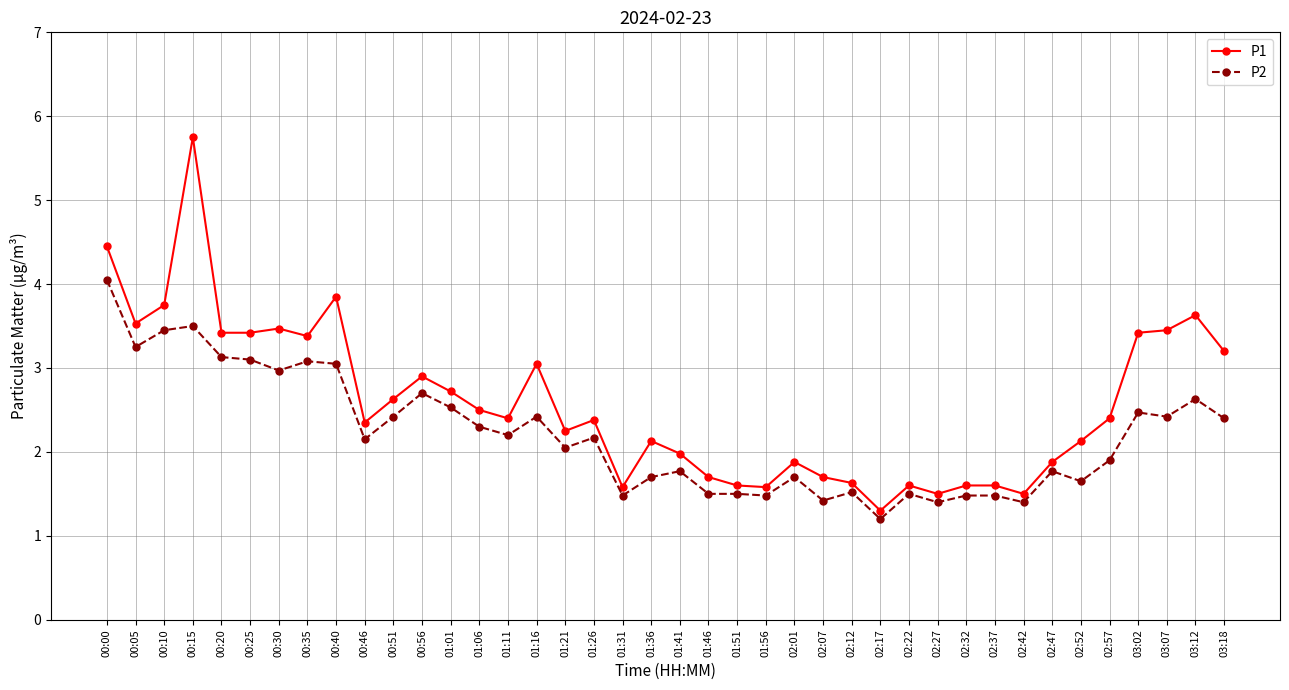

What is the sum of the P2 values at 01:11 and 01:36?

3.9